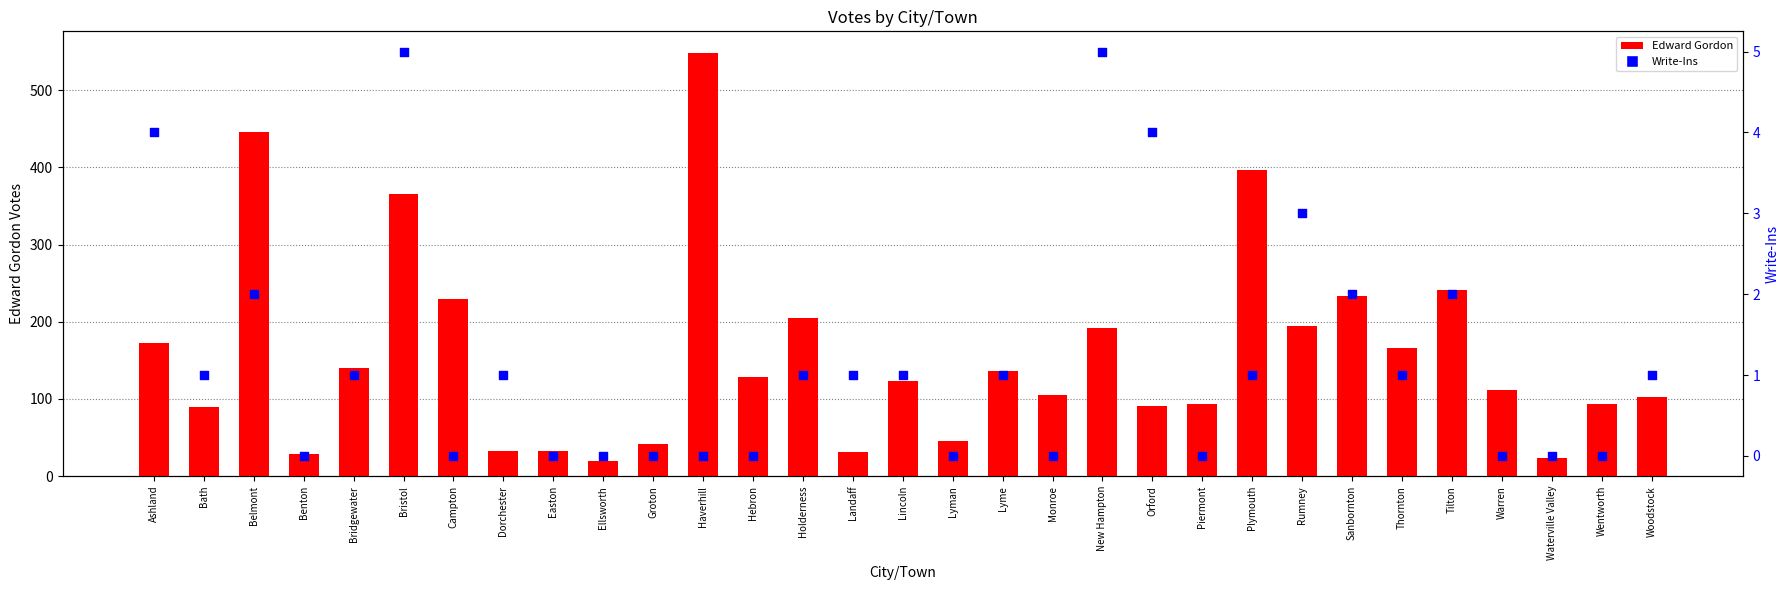

What is the total value across all series at Ashland?

176